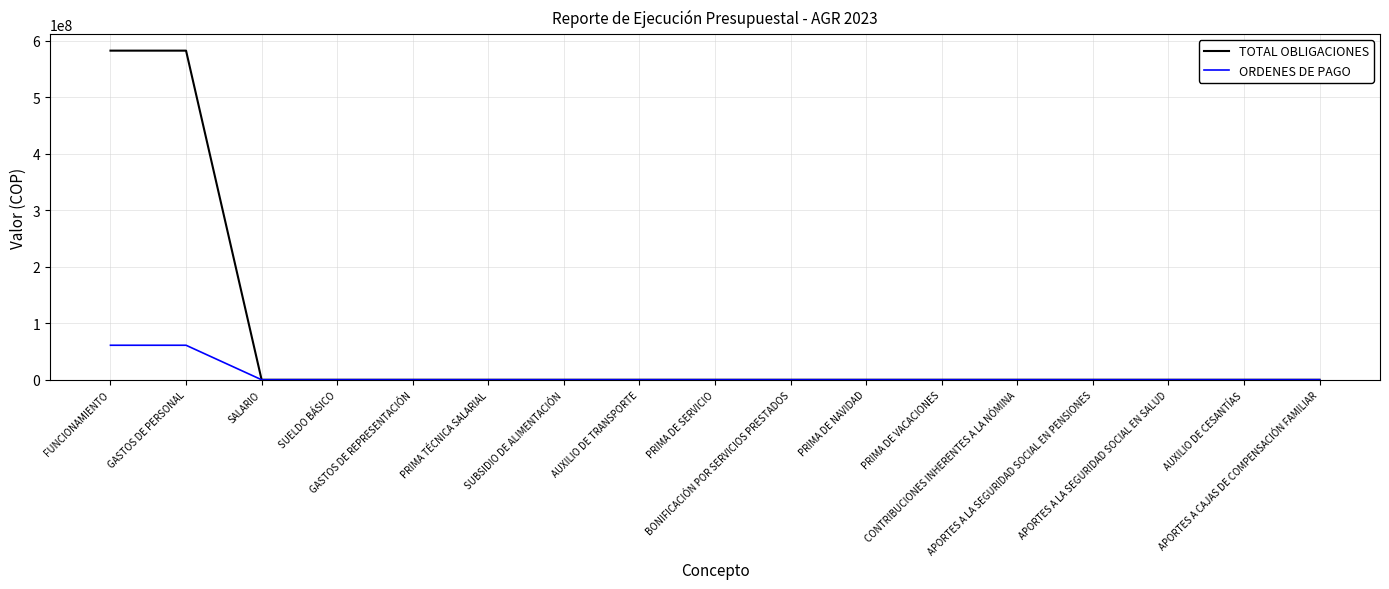

What are all the series names shown in the legend?

TOTAL OBLIGACIONES, ORDENES DE PAGO